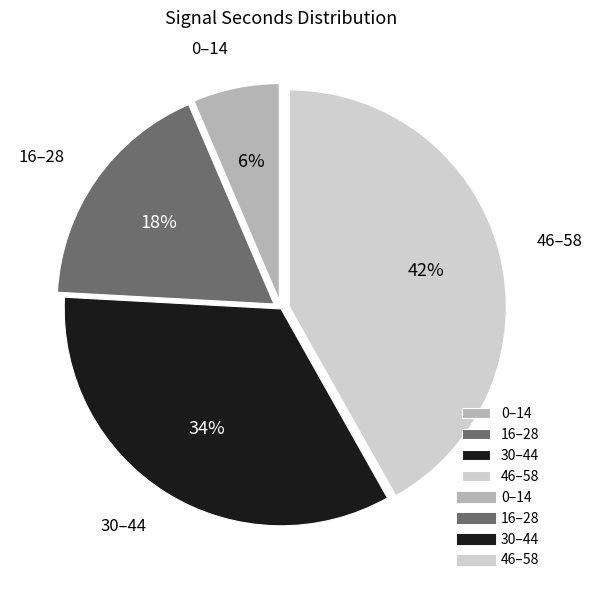

How many segments does this pie chart have?

4